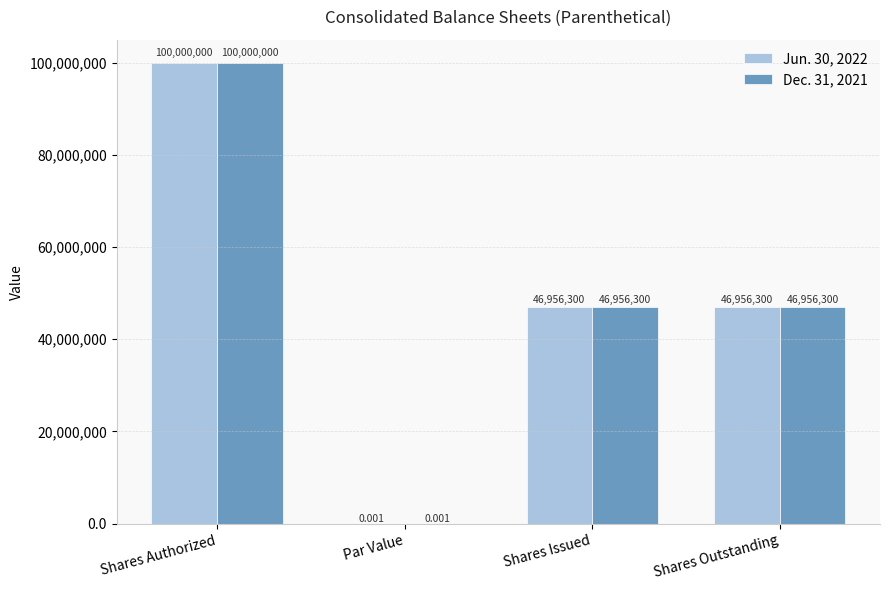

Is the value of Dec. 31, 2021 at Par Value greater than the value of Jun. 30, 2022 at Shares Outstanding?

No